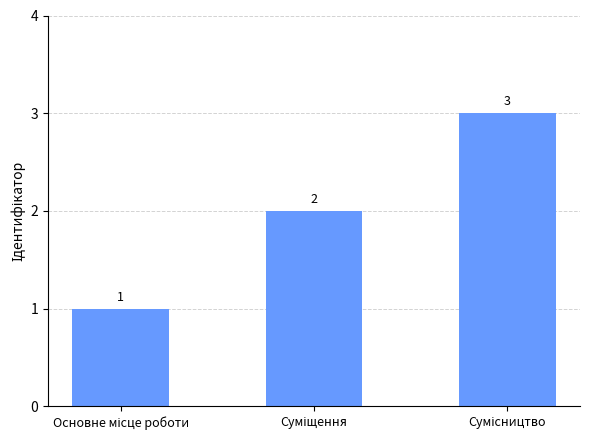

How many bars are there in total?

3